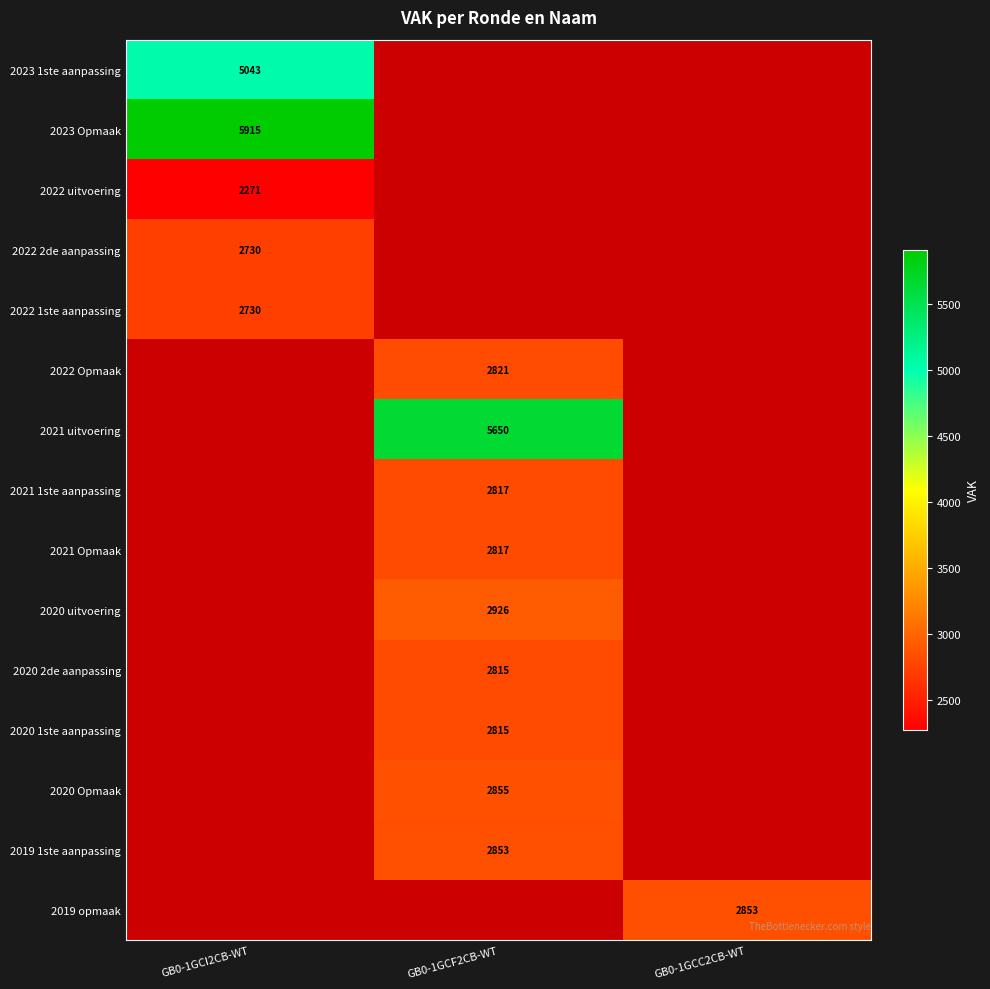

What is the smallest value displayed?

2271.0